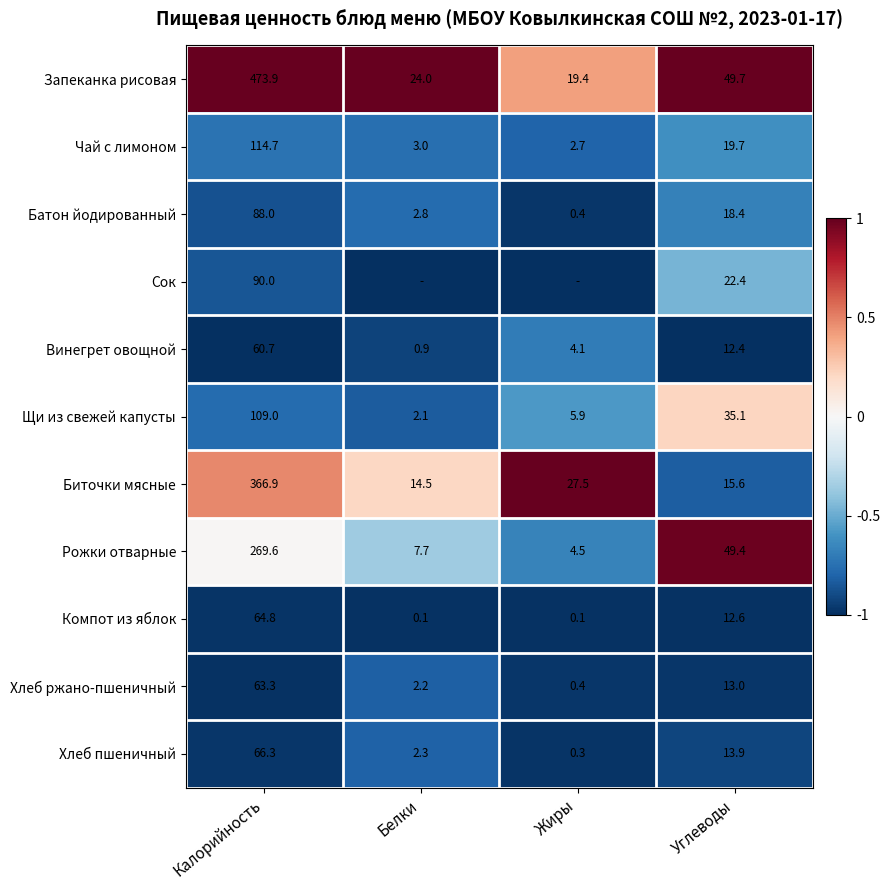

At which label does Чай с лимоном first exceed 19?

Калорийность